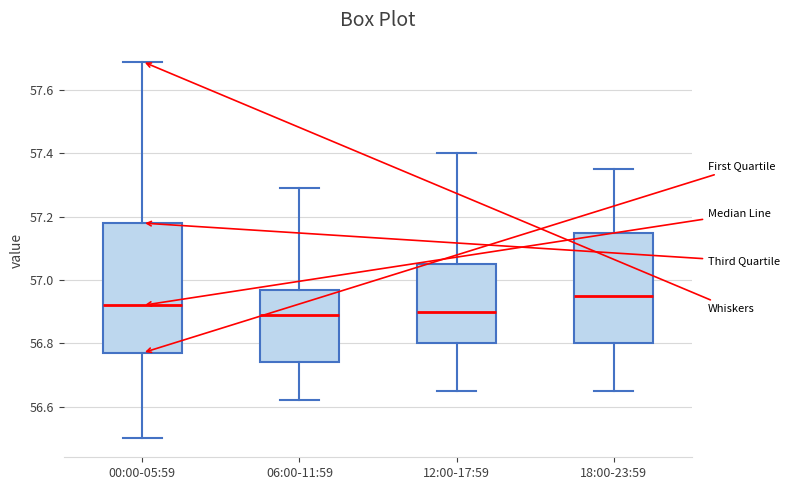

Where does the upper whisker of the box for 18:00-23:59 end on the y-axis? The values are not printed on the chart, so give them approximately, as read against the axis.

57.36